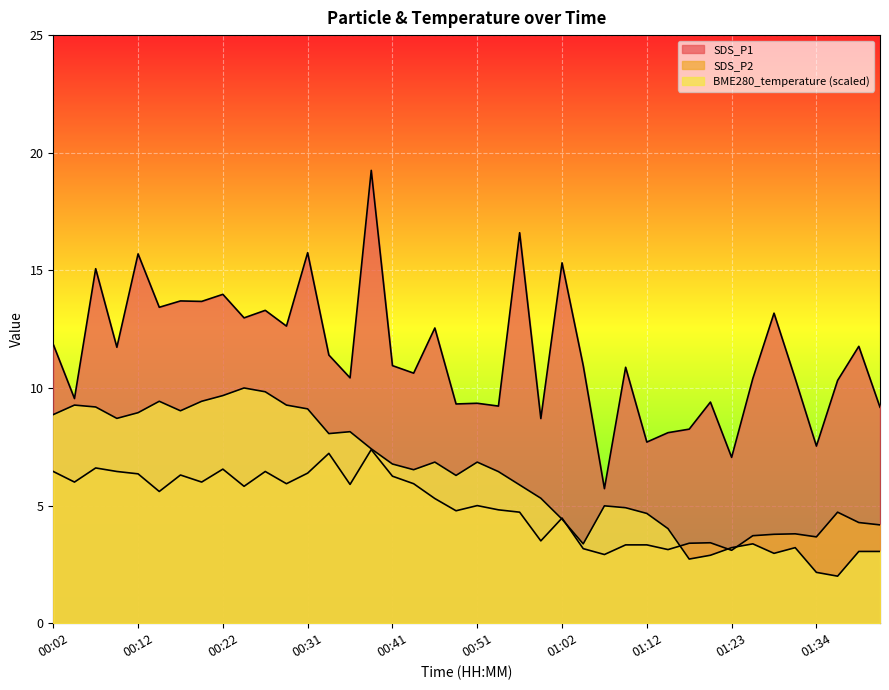

What is the smallest value displayed?

2.0